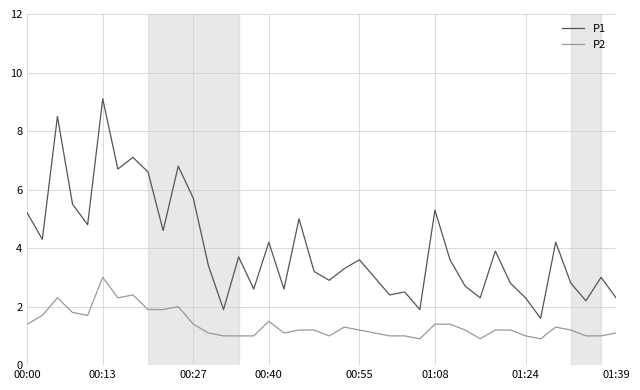

True or false: P2 and P1 intersect in this chart.

False